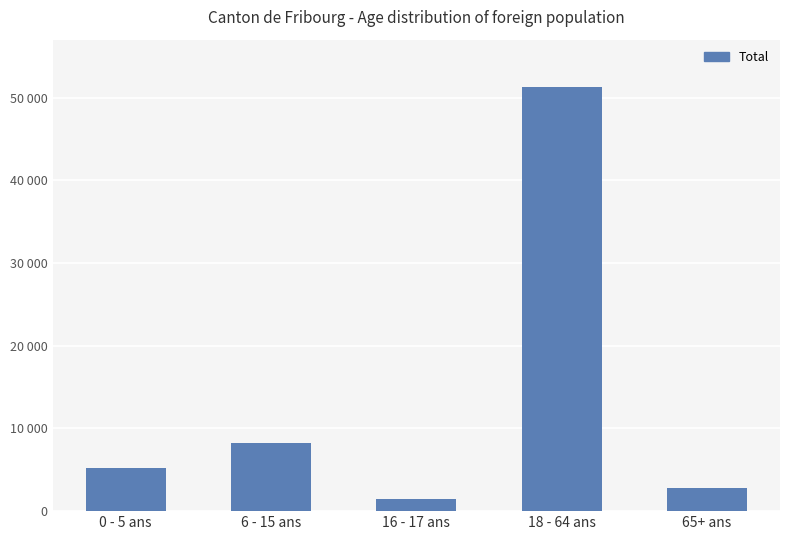

Which category has the highest value across all series?

18 - 64 ans